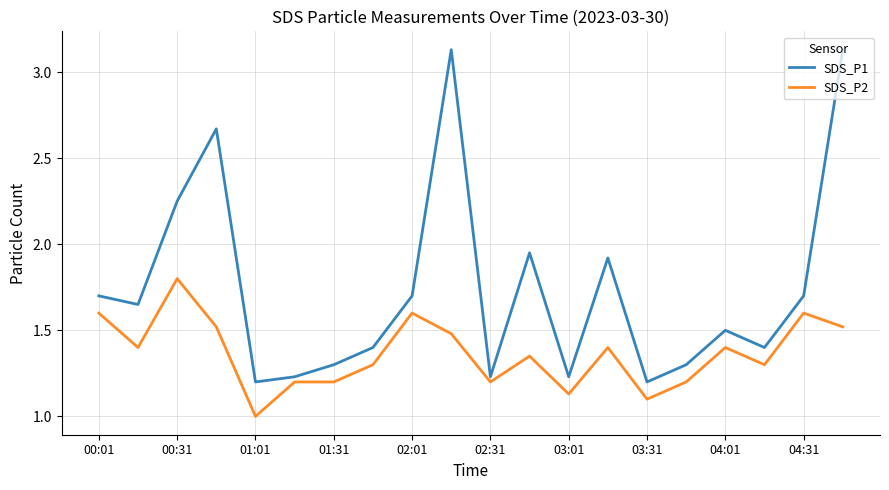

True or false: SDS_P2 and SDS_P1 intersect in this chart.

False